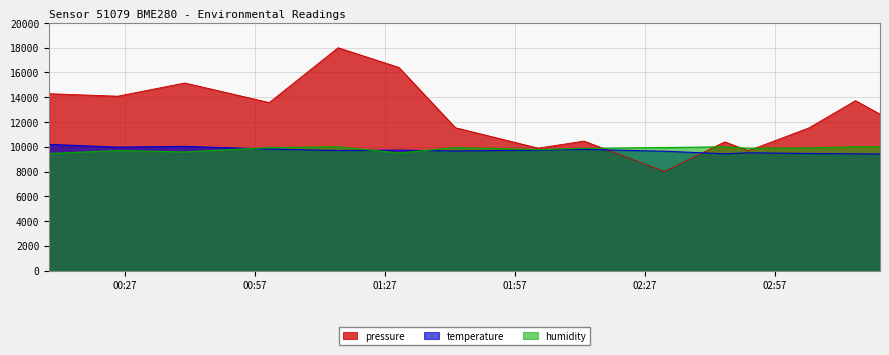

Reading right to left, list all the values displayed in this chart.

pressure: 2022-09-04T03:21:20=12637.5	2022-09-04T03:15:40=13722.9	2022-09-04T03:04:55=11524.2	2022-09-04T02:50:56=9681.7	2022-09-04T02:45:30=10398.1	2022-09-04T02:31:33=8000.0	2022-09-04T02:13:00=10460.3	2022-09-04T02:02:25=9889.7	2022-09-04T01:43:19=11539.3	2022-09-04T01:30:17=16404.1	2022-09-04T01:16:14=18000.0	2022-09-04T01:00:20=13570.6	2022-09-04T00:40:51=15151.4	2022-09-04T00:25:20=14085.4	2022-09-04T00:09:31=14287.0
temperature: 2022-09-04T03:21:20=9415.0	2022-09-04T03:15:40=9429.0	2022-09-04T03:04:55=9457.0	2022-09-04T02:50:56=9513.0	2022-09-04T02:45:30=9436.0	2022-09-04T02:31:33=9639.0	2022-09-04T02:13:00=9786.0	2022-09-04T02:02:25=9730.0	2022-09-04T01:43:19=9660.0	2022-09-04T01:30:17=9730.0	2022-09-04T01:16:14=9695.0	2022-09-04T01:00:20=9814.0	2022-09-04T00:40:51=10031.0	2022-09-04T00:25:20=9968.0	2022-09-04T00:09:31=10192.0
humidity: 2022-09-04T03:21:20=10000.0	2022-09-04T03:15:40=9998.0	2022-09-04T03:04:55=9903.0	2022-09-04T02:50:56=9879.0	2022-09-04T02:45:30=10000.0	2022-09-04T02:31:33=9936.0	2022-09-04T02:13:00=9867.0	2022-09-04T02:02:25=9775.0	2022-09-04T01:43:19=9934.0	2022-09-04T01:30:17=9496.0	2022-09-04T01:16:14=10000.0	2022-09-04T01:00:20=9932.0	2022-09-04T00:40:51=9582.0	2022-09-04T00:25:20=9694.0	2022-09-04T00:09:31=9454.0